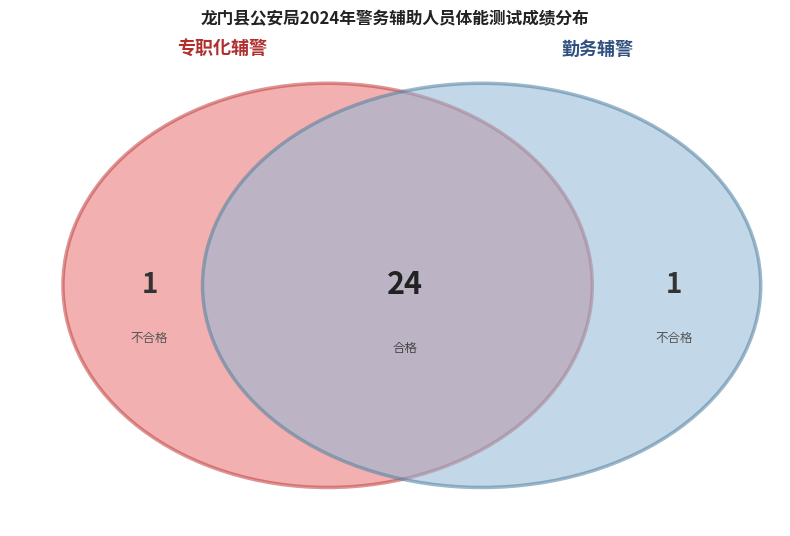

Rank the categories by value from highest to lowest.

勤务辅警_合格, 专职化辅警_合格, 专职化辅警_不合格, 勤务辅警_不合格